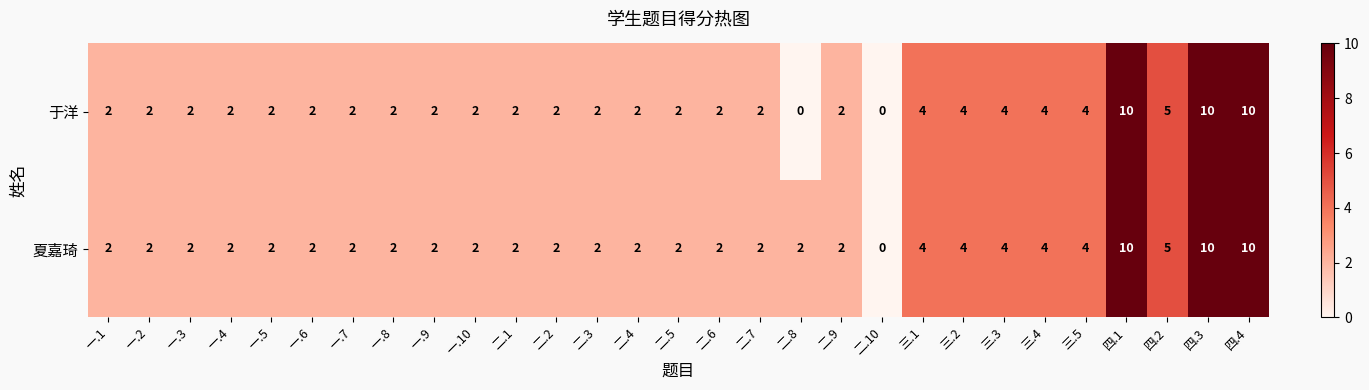

Which series has the largest total across all categories?

夏嘉琦